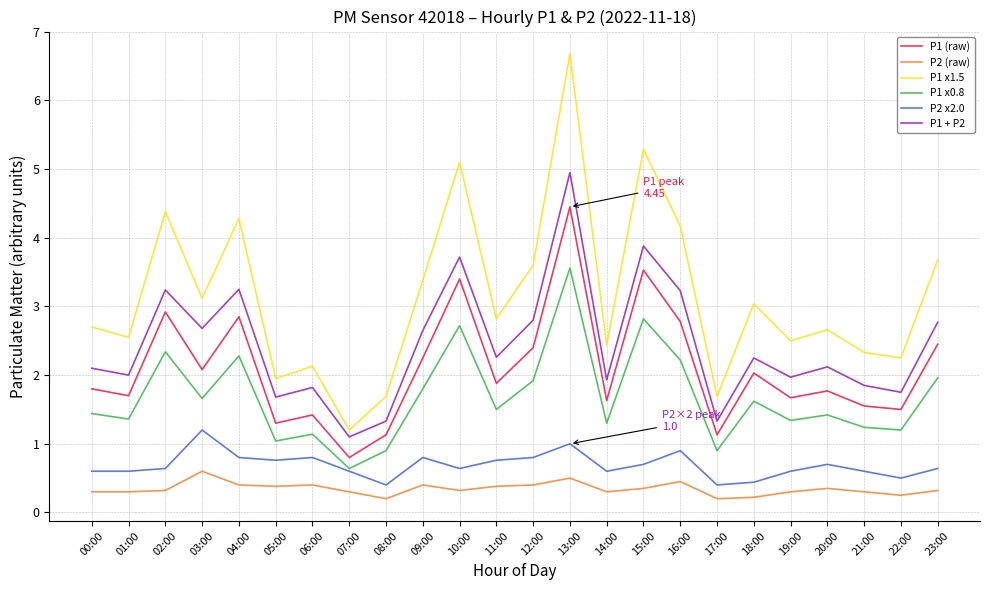

Rank the series at 15:00 from highest to lowest value.

P1 x1.5, P1 + P2, P1 (raw), P1 x0.8, P2 x2.0, P2 (raw)